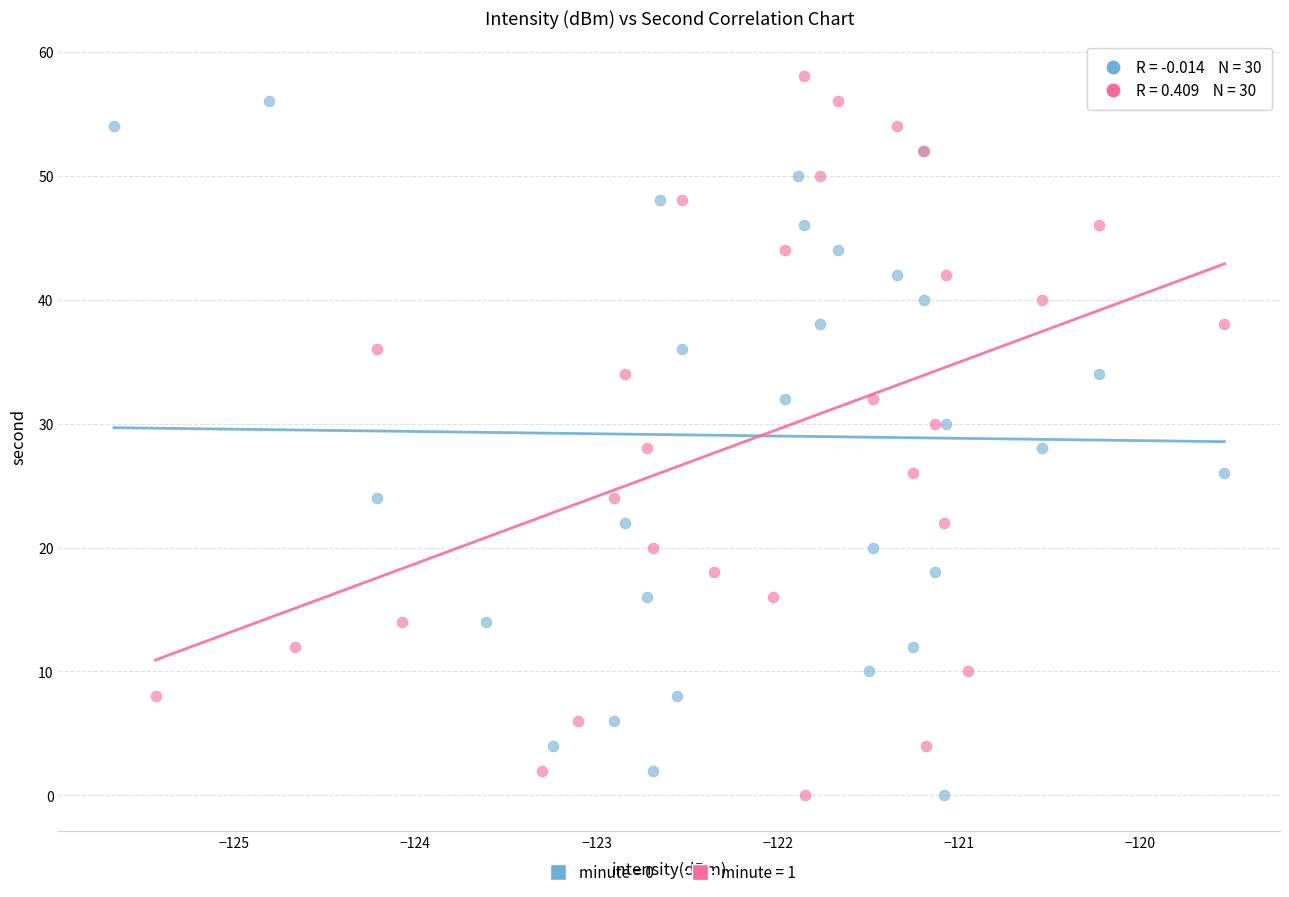

What are all the series names shown in the legend?

minute = 0, minute = 1